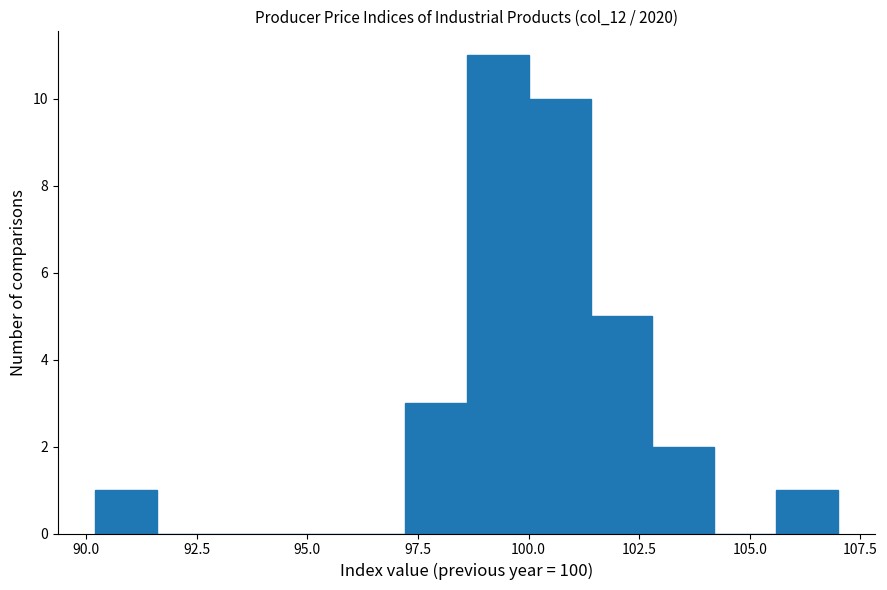

Around what value on the x-axis is the tallest bar? Give the approximate position of its centre, as read against the axis.

99.5